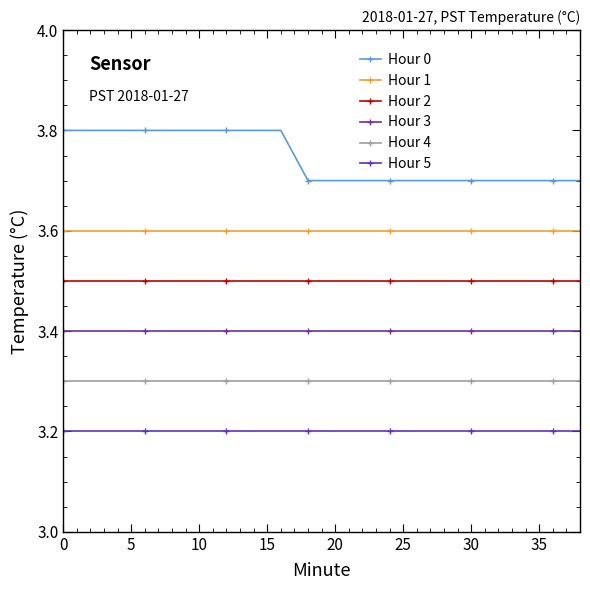

Count the number of data series in this chart.

6